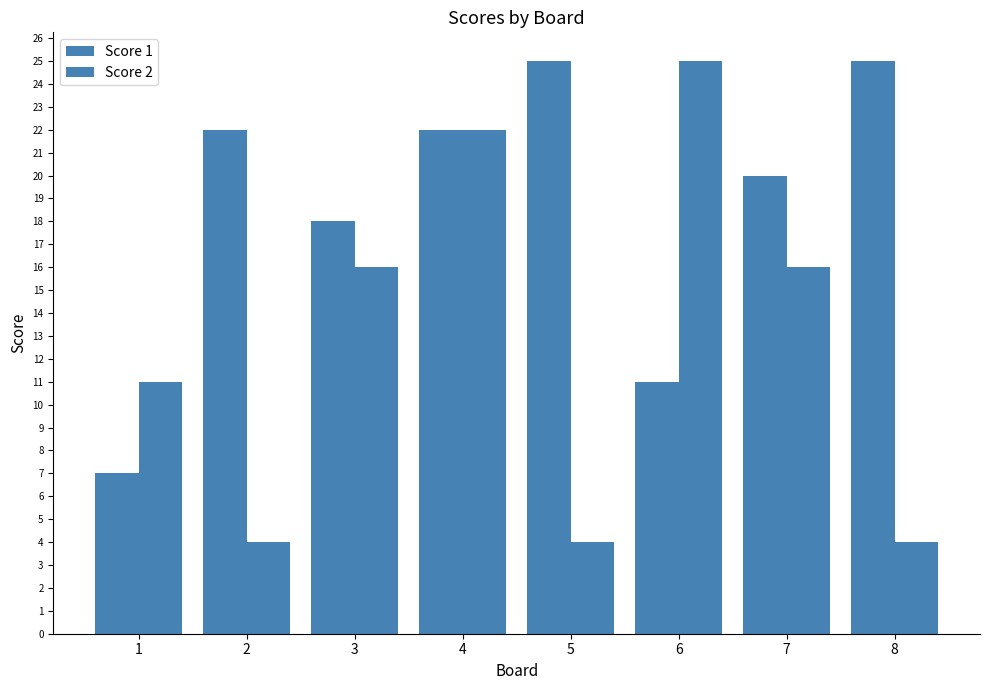

What is the spread (max minus min) of values at 5?

21